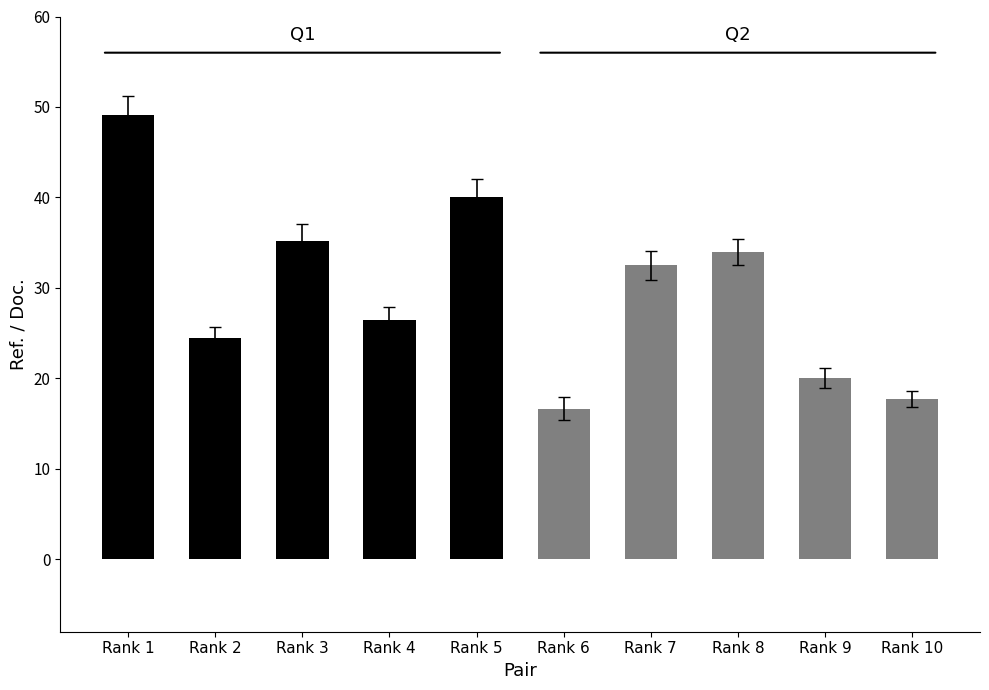

What is the difference between the maximum and minimum values in the Q1 series?

24.6